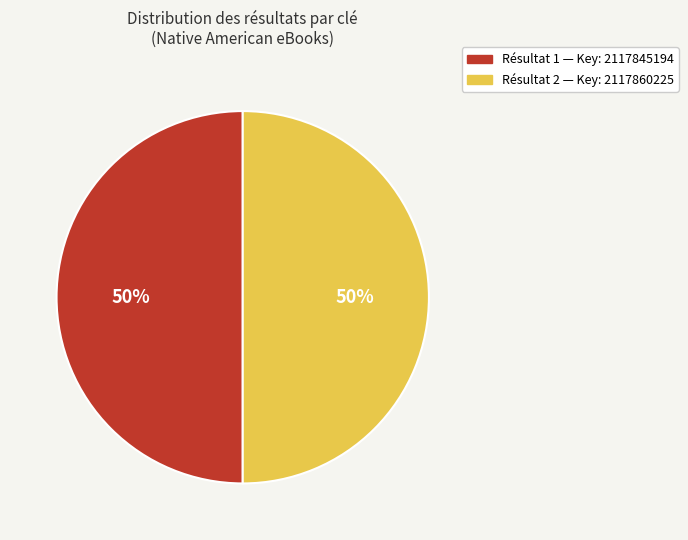

To the nearest percent, what percentage of the pie is Résultat 1 — Key: 2117845194?

50%